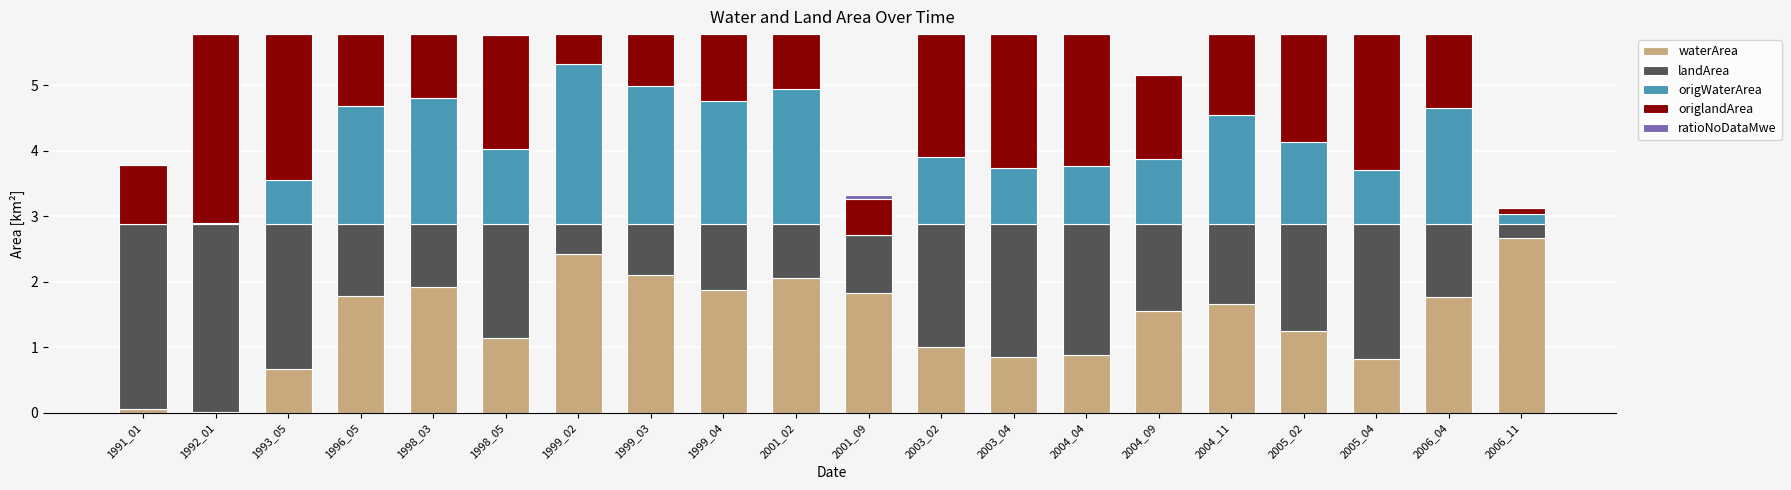

What are all the series names shown in the legend?

waterArea, landArea, origWaterArea, origlandArea, ratioNoDataMwe